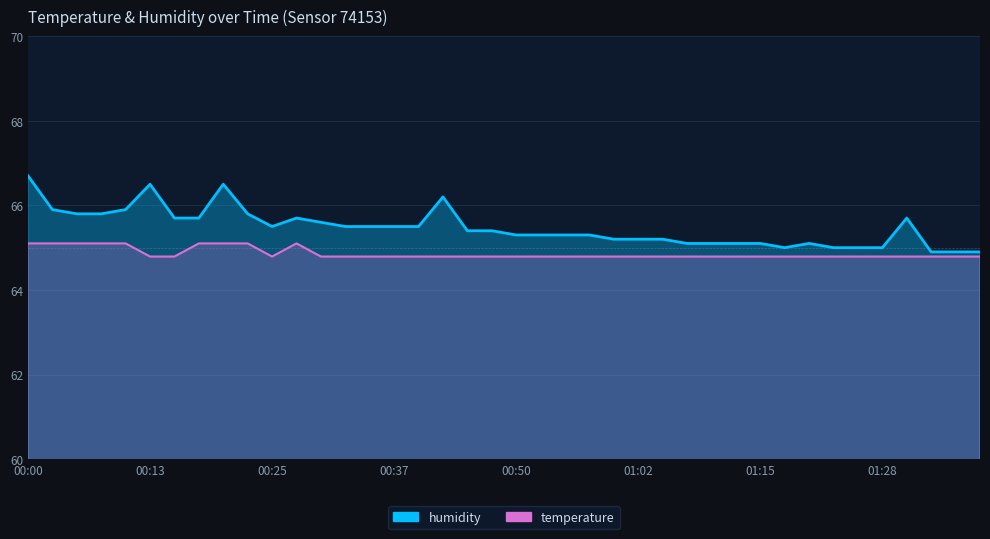

What is the label of the 20th point from the right?

00:50